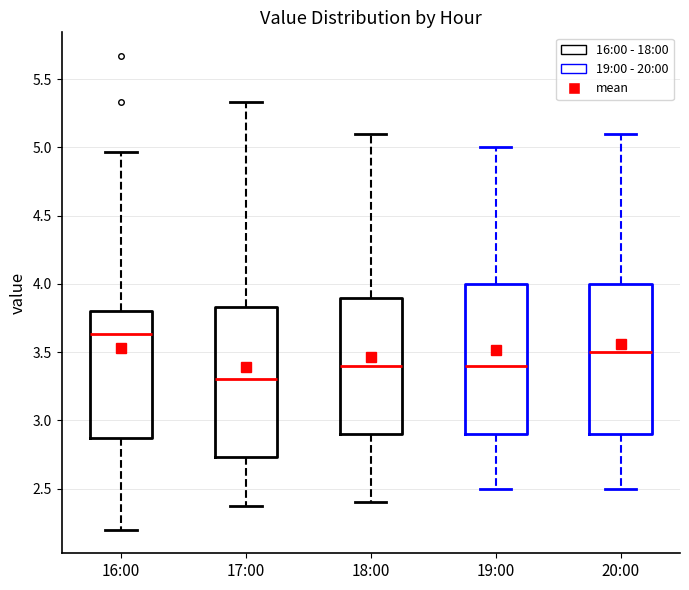

Reading left to right, transcribe this box plot: for each box, give where its median line is, the range the box spans, and where its two whiskers end, as read against the y-axis. The values are not printed on the chart, so give them approximately, as read against the axis.

16:00: median 3.65, box 2.85 to 3.80, whiskers 2.20 to 4.95
17:00: median 3.30, box 2.75 to 3.85, whiskers 2.35 to 5.35
18:00: median 3.40, box 2.90 to 3.90, whiskers 2.40 to 5.10
19:00: median 3.40, box 2.90 to 4.00, whiskers 2.50 to 5.00
20:00: median 3.50, box 2.90 to 4.00, whiskers 2.50 to 5.10